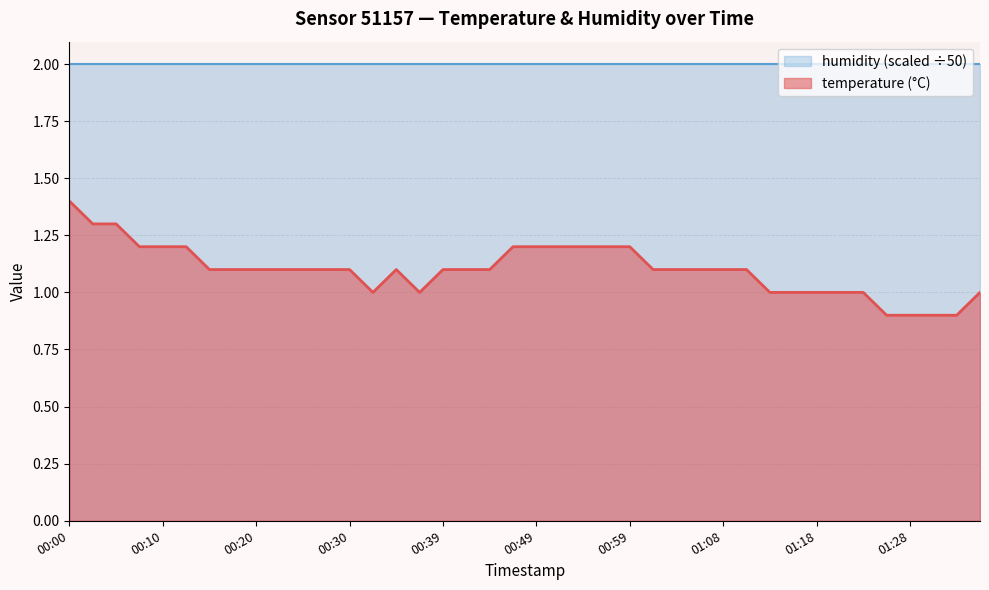

What is the greatest value displayed?

2.0